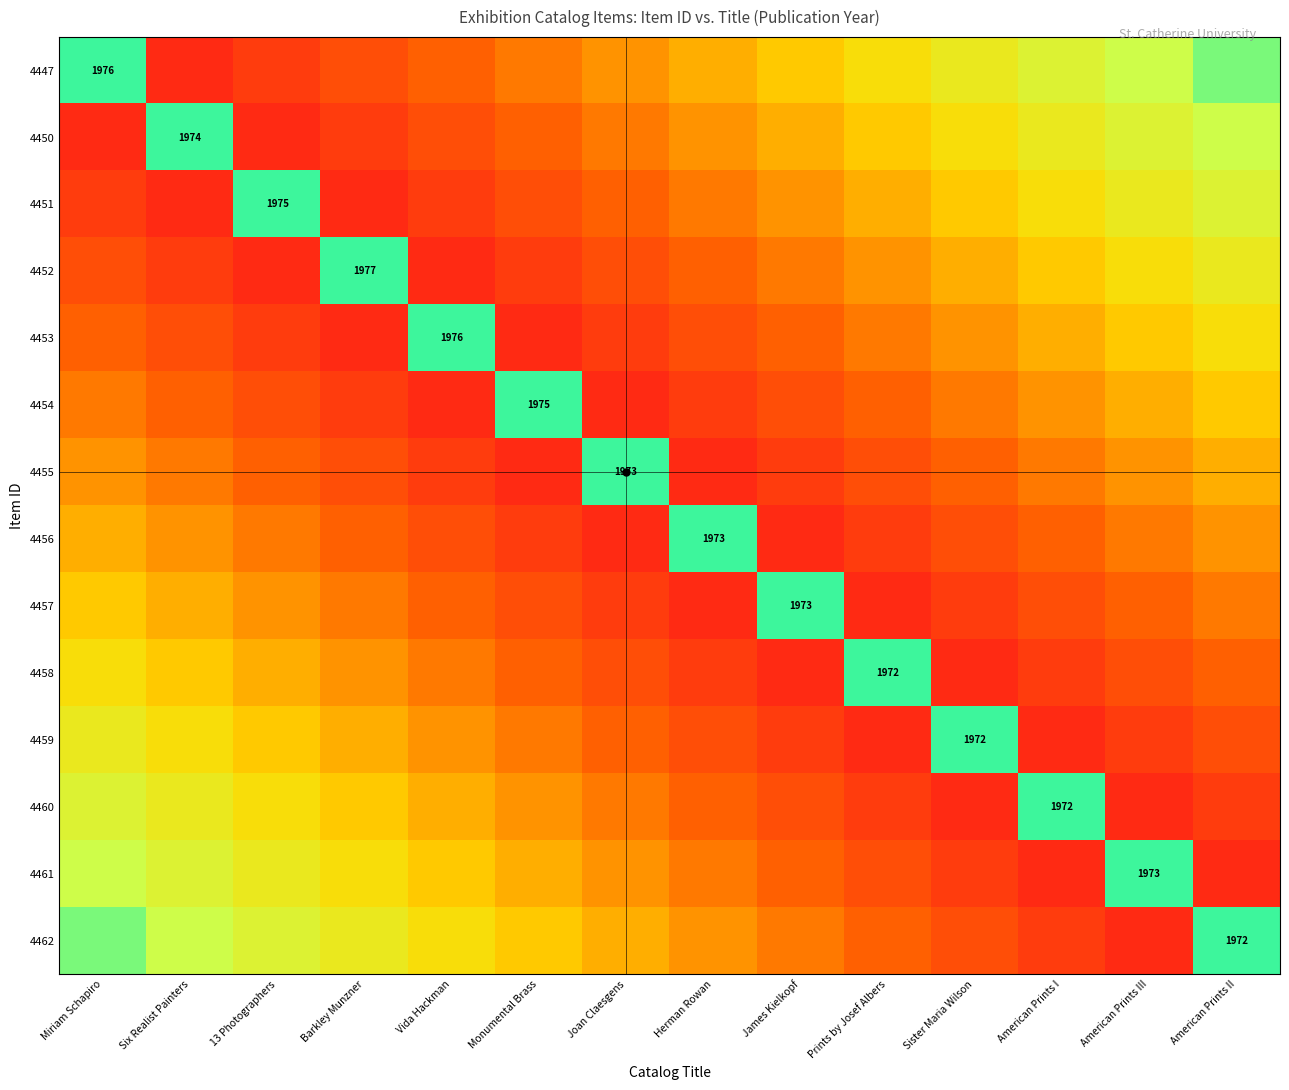

Where is 4455 nearest to the value 0?

Monumental Brass